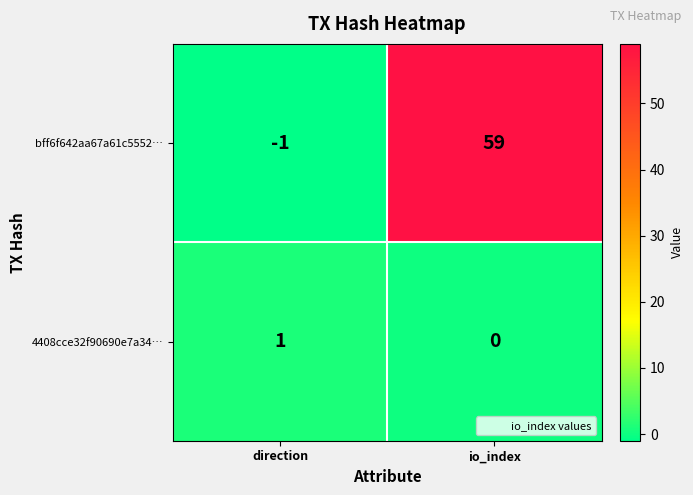

Which series has the widest spread of values?

bff6f642aa67a61c5552…